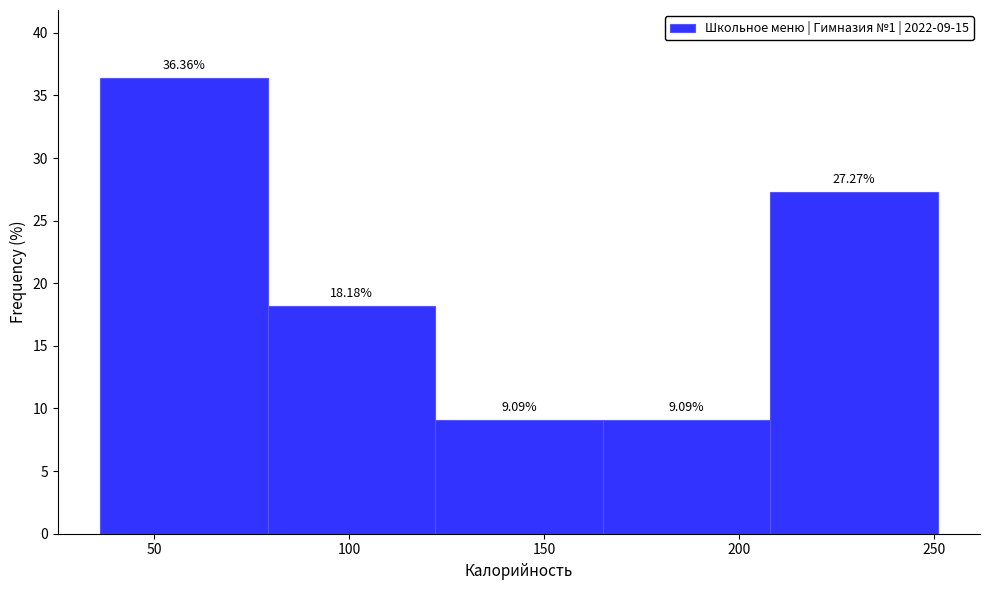

How tall is the bar that spans 79 to 122 on the x-axis? The bar edges are not printed on the chart, so give them approximately, as read against the axis.

18.18